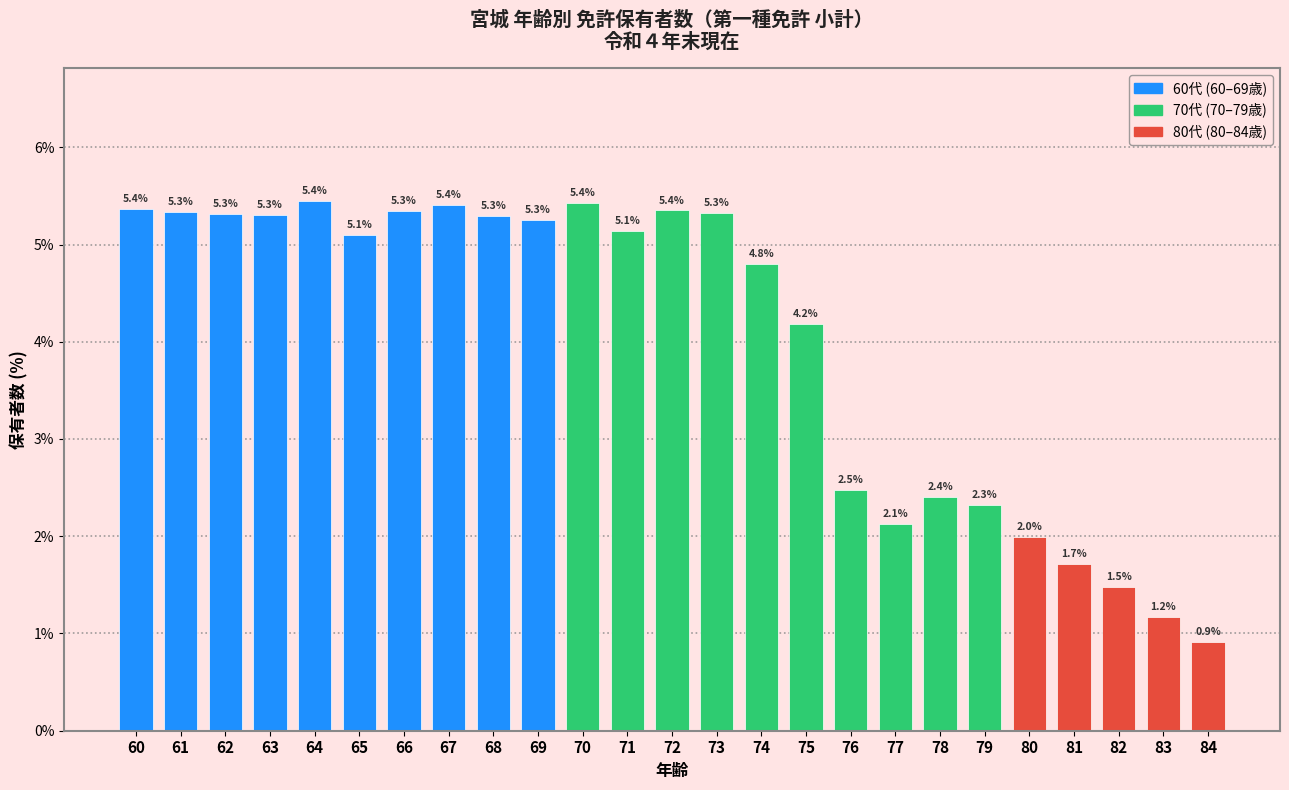

Reading left to right, what are all the values shown in this chart?

60=5.4	61=5.3	62=5.3	63=5.3	64=5.4	65=5.1	66=5.3	67=5.4	68=5.3	69=5.3	70=5.4	71=5.1	72=5.4	73=5.3	74=4.8	75=4.2	76=2.5	77=2.1	78=2.4	79=2.3	80=2.0	81=1.7	82=1.5	83=1.2	84=0.9